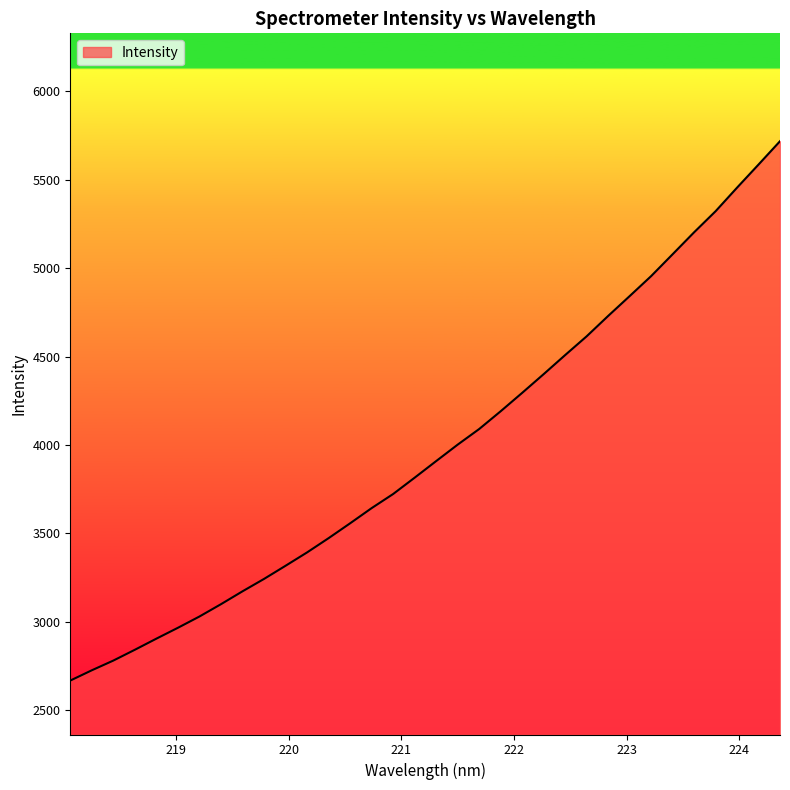

What is the difference between the maximum and minimum values?

3052.5